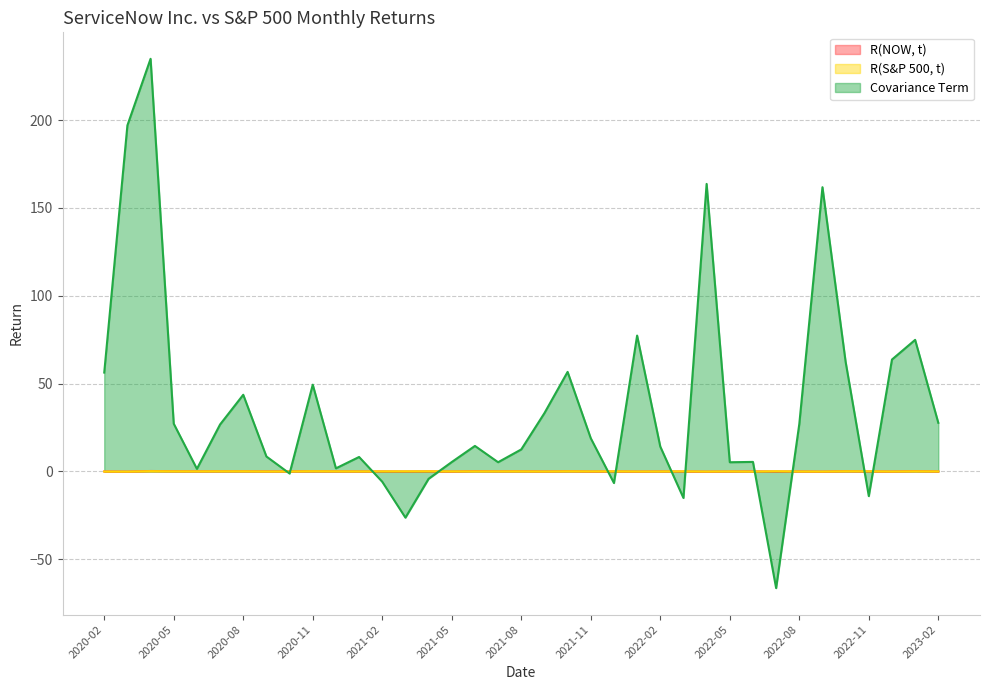

Which label corresponds to the smallest value in the chart?

2022-07